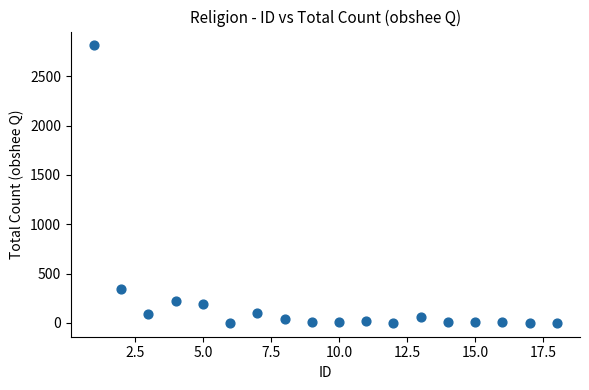

What Y value in the scatter plot is closest to 1407?

347